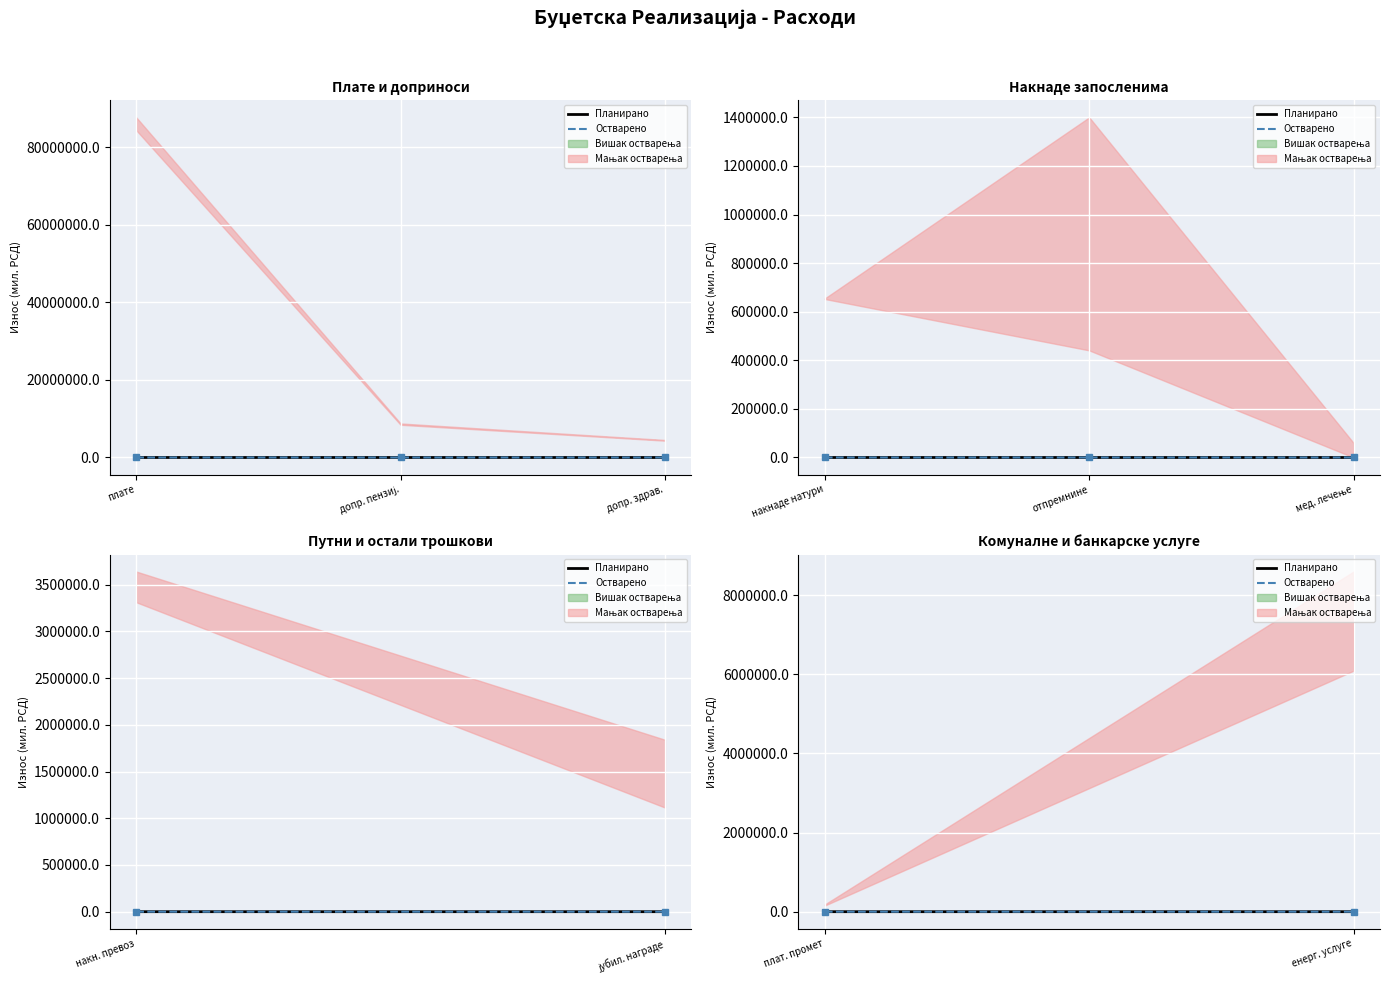

What is the value of the Планирано point at the 2nd from the left?

8.6